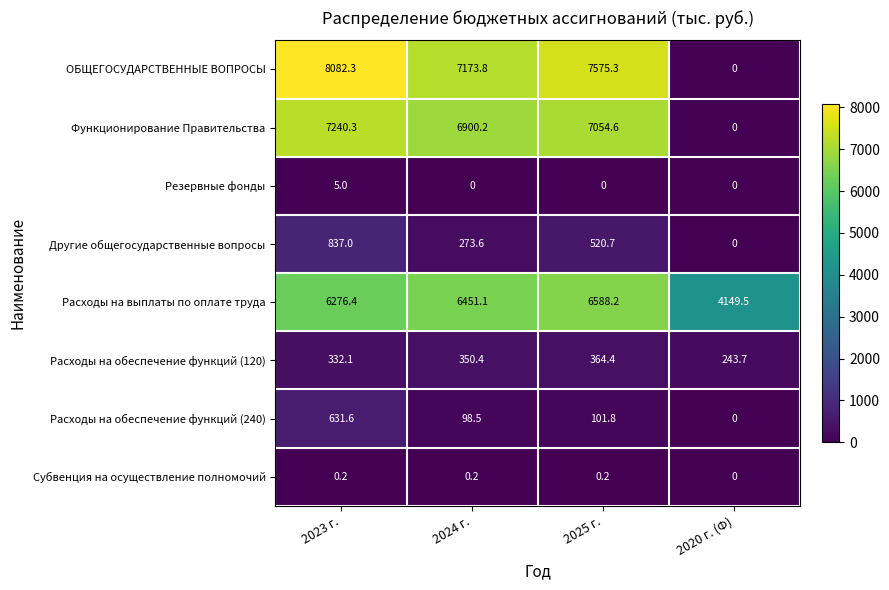

Rank the series by their maximum value, from highest to lowest.

ОБЩЕГОСУДАРСТВЕННЫЕ ВОПРОСЫ, Функционирование Правительства, Расходы на выплаты по оплате труда, Другие общегосударственные вопросы, Расходы на обеспечение функций (240), Расходы на обеспечение функций (120), Резервные фонды, Субвенция на осуществление полномочий